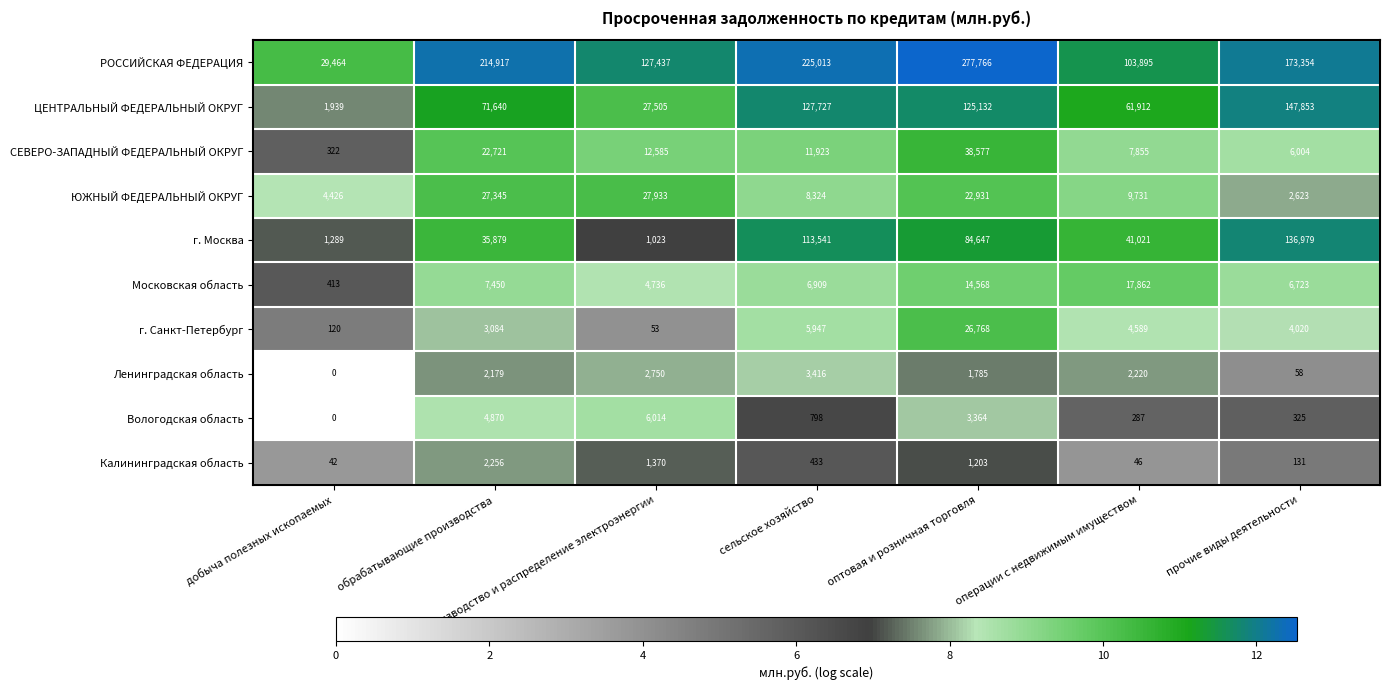

What is the maximum value for Ленинградская область?

3416